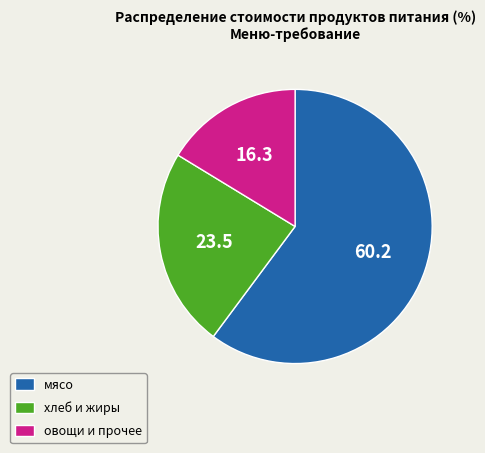

Rank the categories by value from lowest to highest.

овощи и прочее, хлеб и жиры, мясо